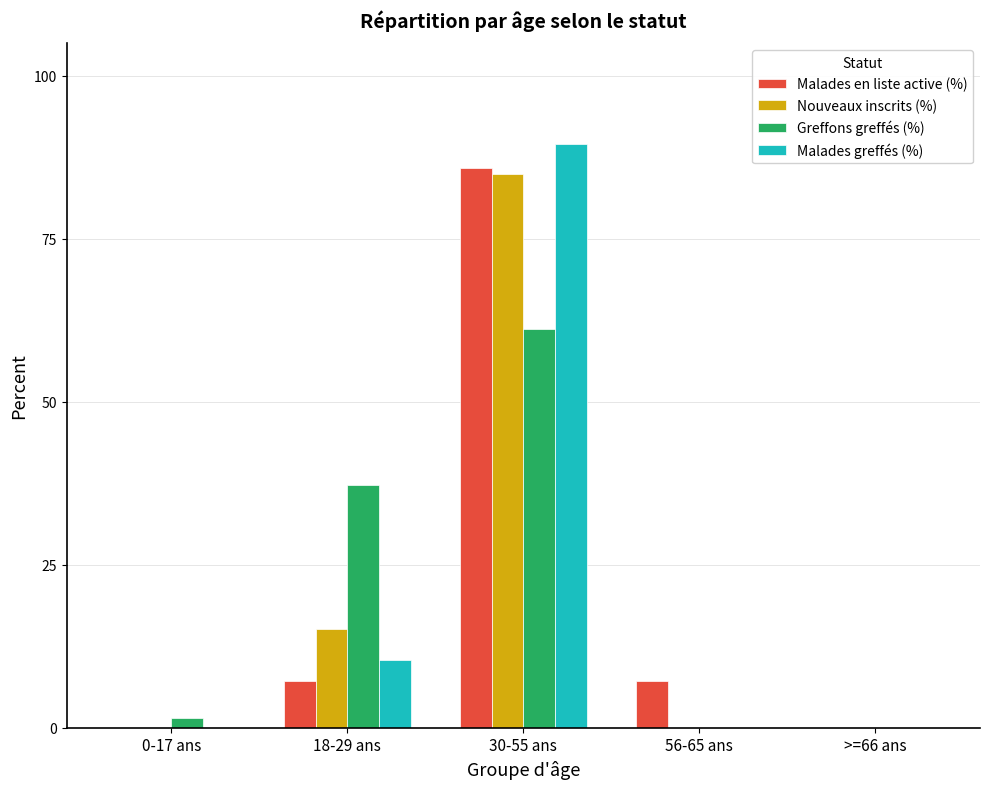

Is the value of Malades greffés (%) at 18-29 ans greater than the value of Nouveaux inscrits (%) at >=66 ans?

Yes